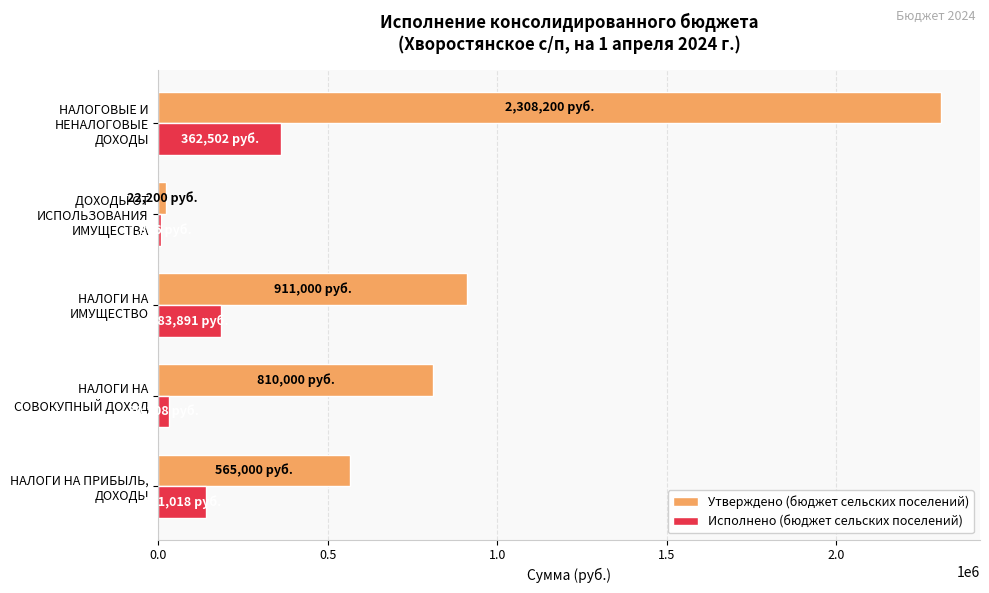

List the series in order of their overall mean, highest first.

Утверждено (бюджет сельских поселений), Исполнено (бюджет сельских поселений)